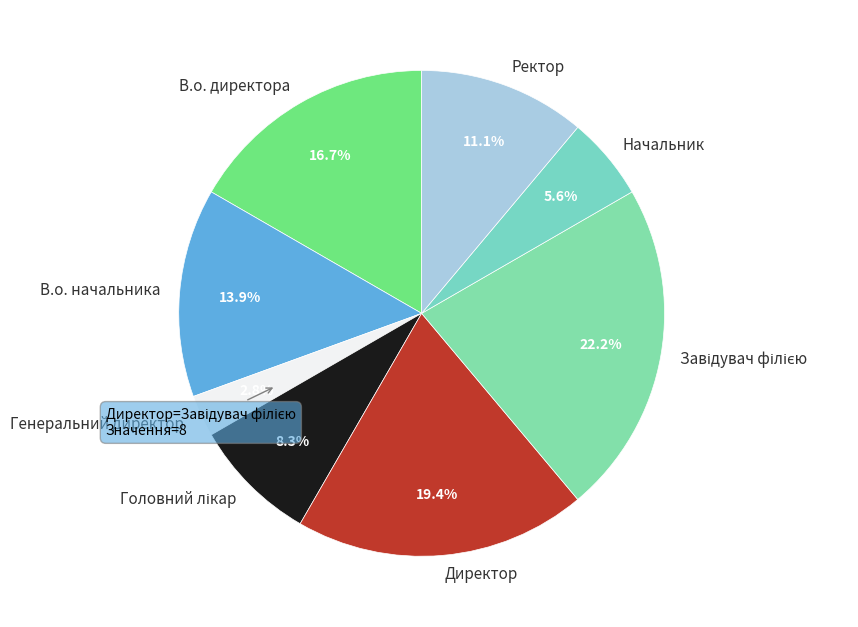

What is the ratio of the value at Директор to the value at В.о. директора?

1.2